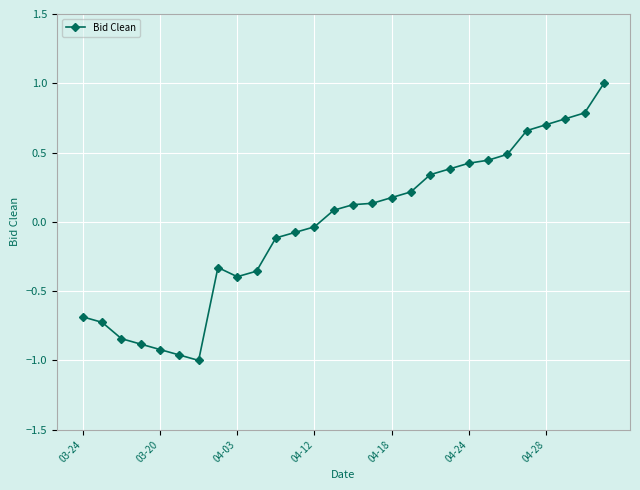

What is the difference between the second highest and second lowest values?

1.7